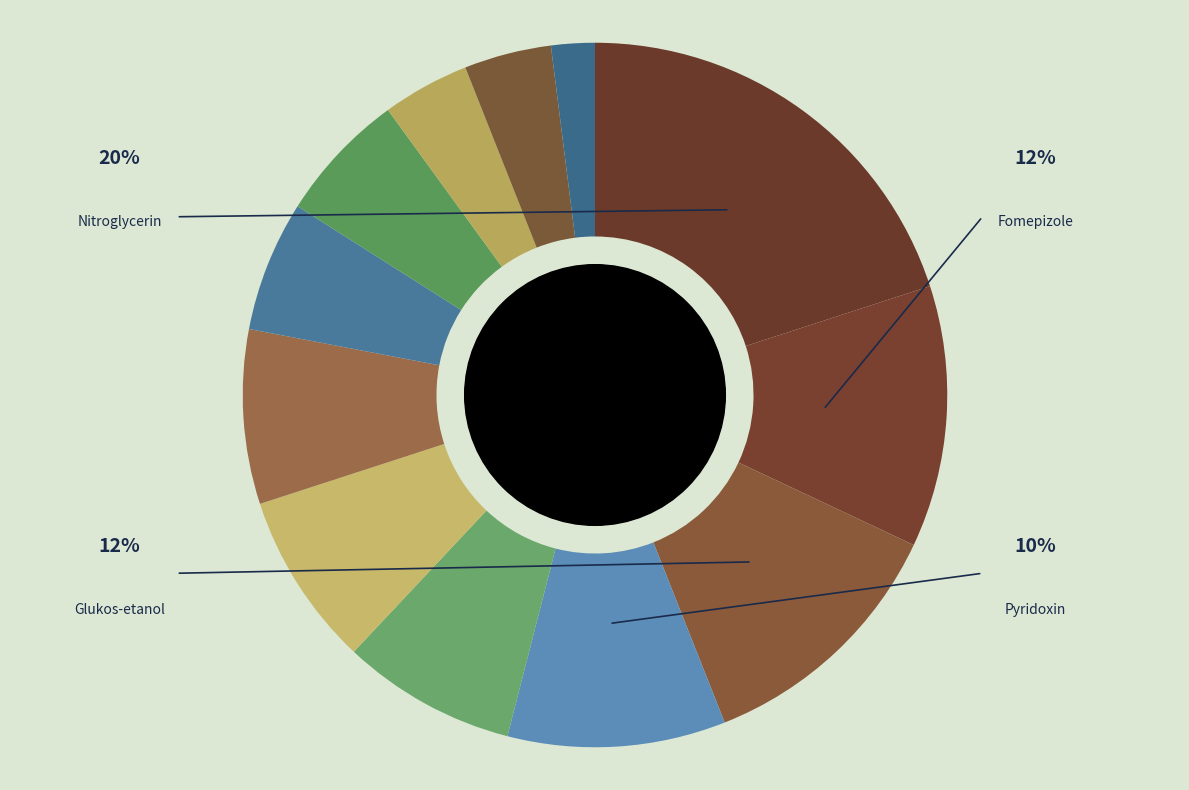

True or false: Diazepam-Lipuro accounts for 23% of the total.

False